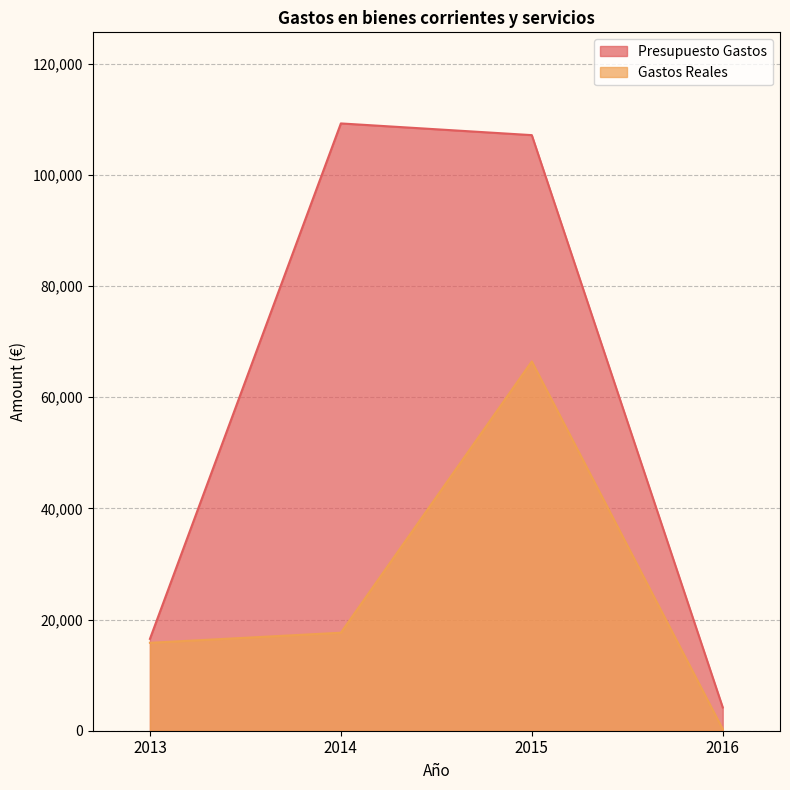

The value of Presupuesto Gastos at 2013 is 27364.5. True or false?

False